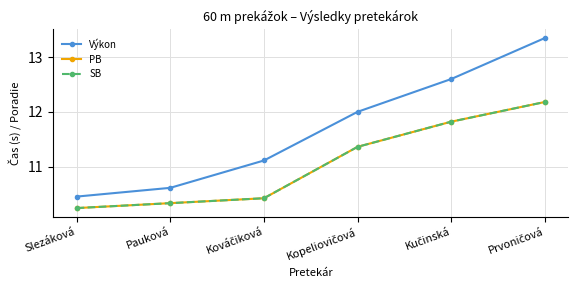

True or false: SB has a value of 15.5 at Kováčiková.

False